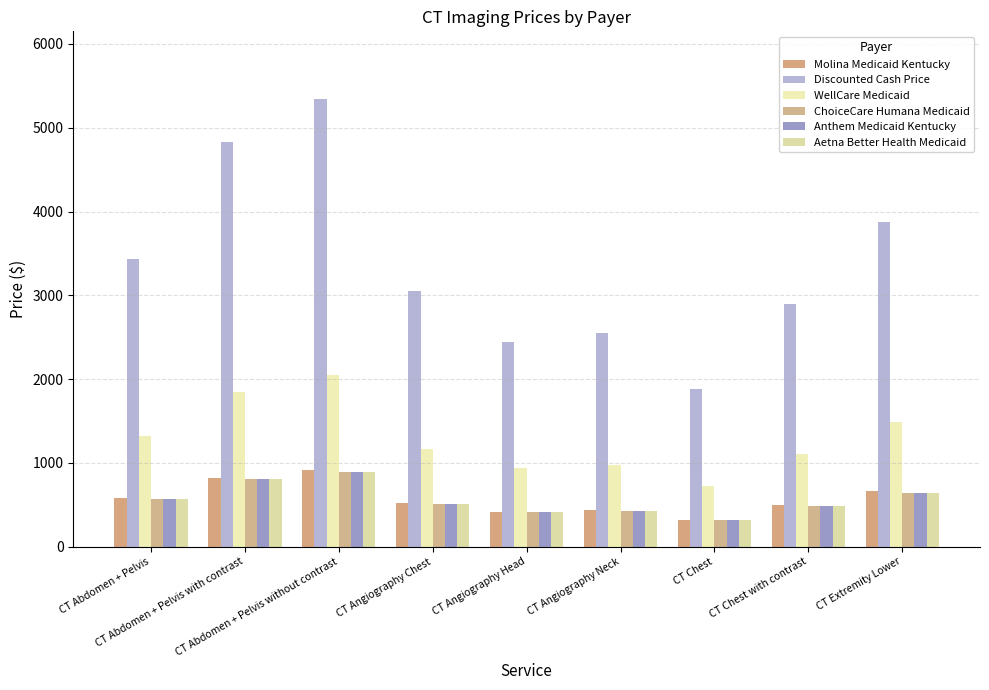

What is the value of the WellCare Medicaid bar at the 2nd from the left?

1850.9